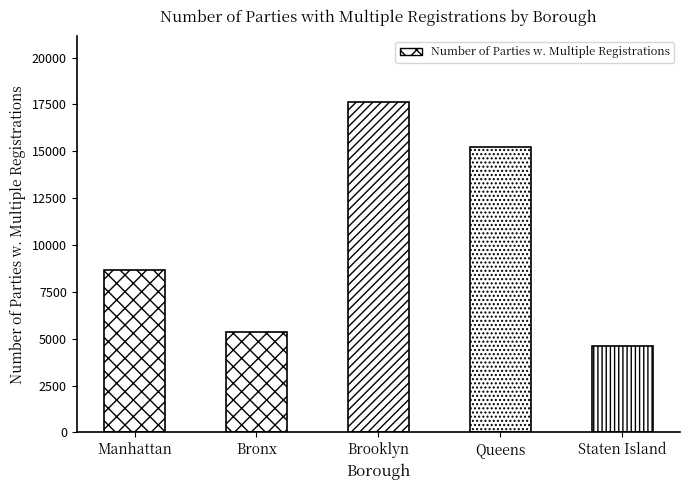

What is the average value?

10286